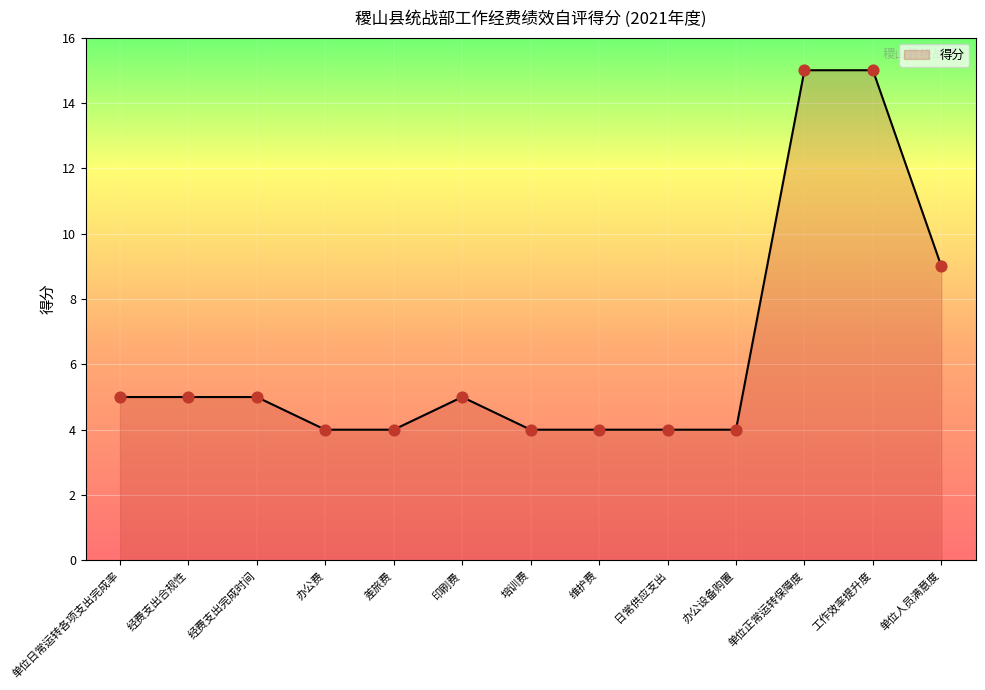

Between 印刷费 and 日常供应支出, which is larger?

印刷费